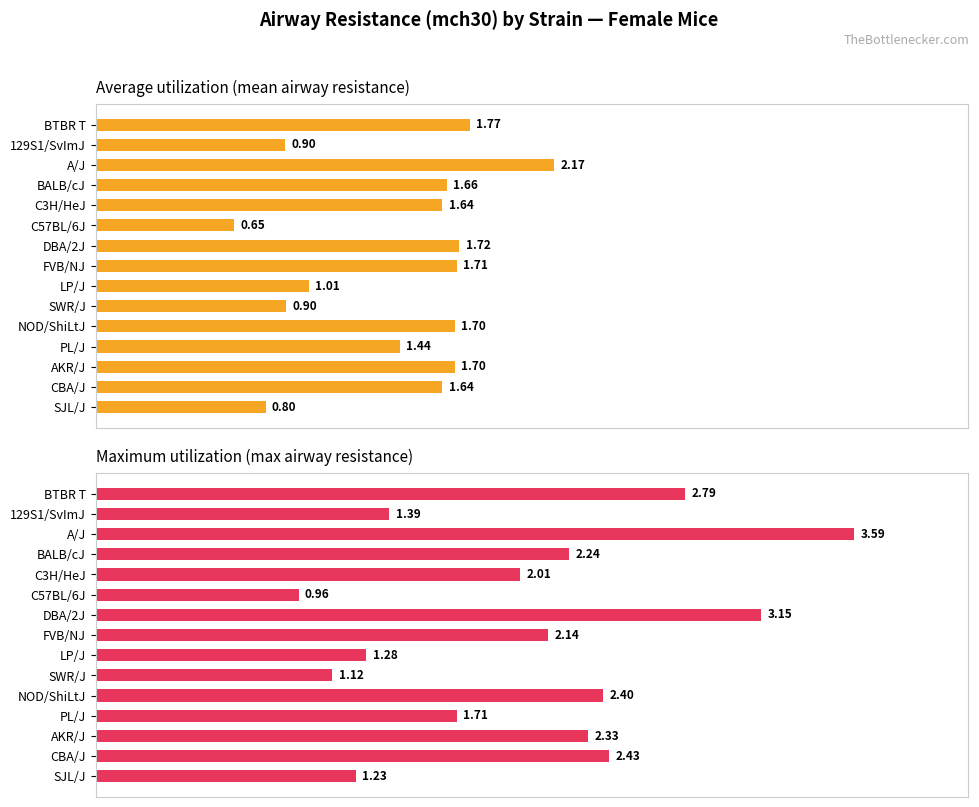

List the series in order of their overall mean, lowest first.

Average utilization, Maximum utilization